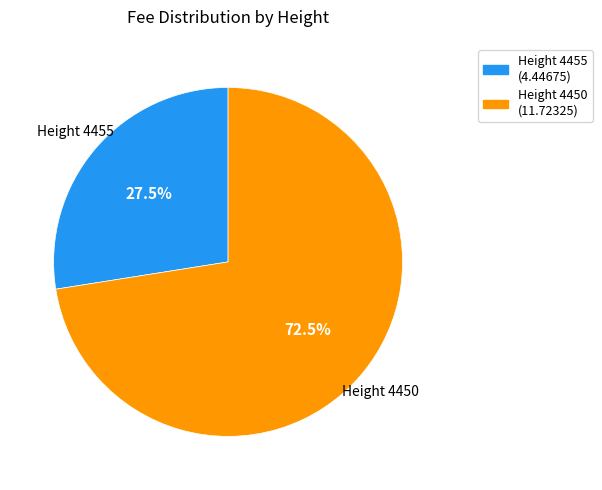

Count the number of slices in the pie.

2